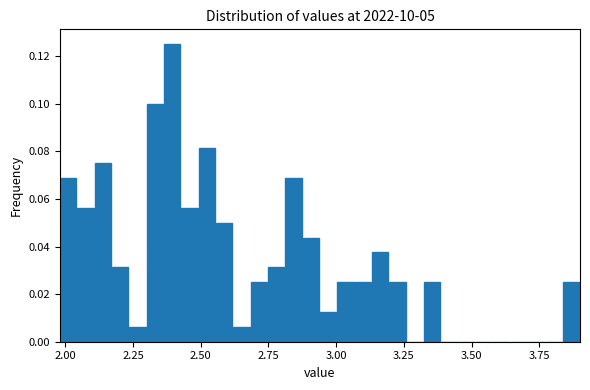

Around what value on the x-axis is the tallest bar? Give the approximate position of its centre, as read against the axis.

2.40